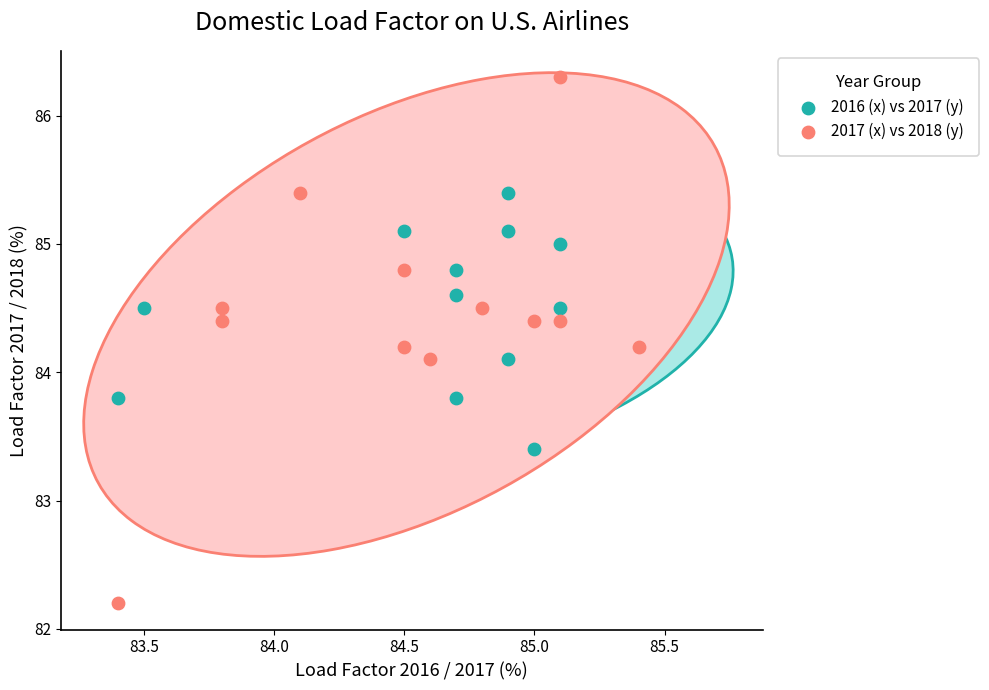

Which series reaches the minimum Y coordinate?

2017 (x) vs 2018 (y)